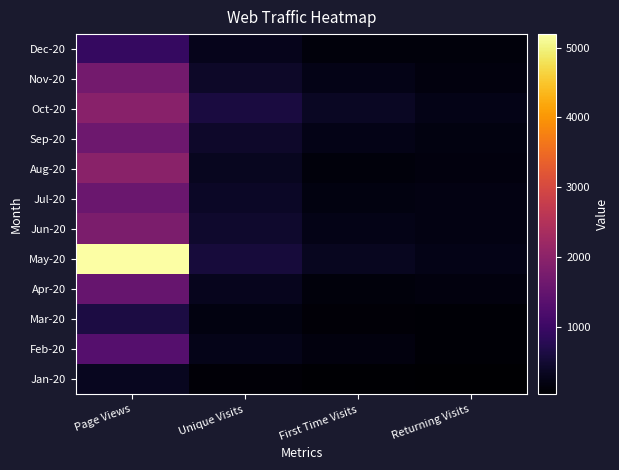

Which series has the widest spread of values?

May-20